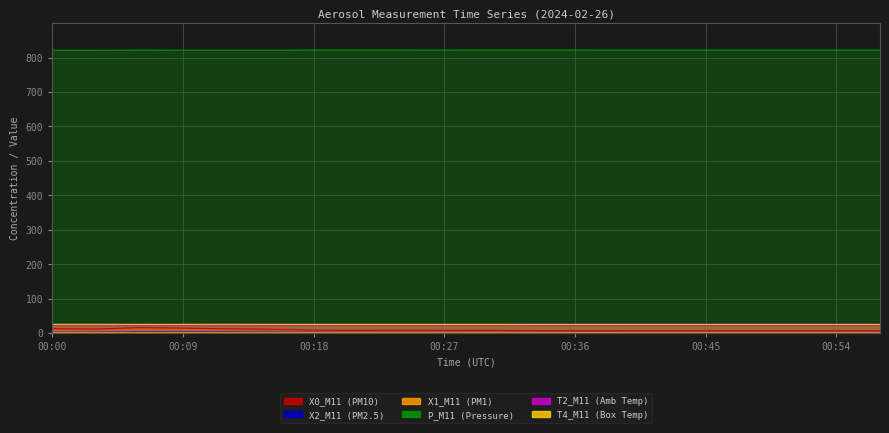

Reading left to right, what are all the values shown in this chart?

X0_M11 (PM10): 00:00=12.4	00:03=11.3	00:06=15.5	00:09=14.0	00:12=12.1	00:15=10.6	00:18=8.2	00:21=7.6	00:24=8.2	00:27=7.8	00:30=7.7	00:33=6.5	00:36=6.2	00:39=6.2	00:42=6.2	00:45=6.2	00:48=6.2	00:51=6.2	00:54=6.2	00:57=6.2
X2_M11 (PM2.5): 00:00=2.0	00:03=2.1	00:06=2.9	00:09=2.8	00:12=2.6	00:15=2.4	00:18=1.9	00:21=1.8	00:24=1.8	00:27=1.7	00:30=1.8	00:33=1.7	00:36=1.7	00:39=1.7	00:42=1.7	00:45=1.7	00:48=1.7	00:51=1.7	00:54=1.7	00:57=1.7
X1_M11 (PM1): 00:00=0.9	00:03=0.9	00:06=0.9	00:09=0.9	00:12=0.9	00:15=0.9	00:18=0.8	00:21=0.8	00:24=0.8	00:27=0.8	00:30=0.8	00:33=0.8	00:36=0.8	00:39=0.8	00:42=0.8	00:45=0.8	00:48=0.8	00:51=0.8	00:54=0.8	00:57=0.8
P_M11 (Pressure): 00:00=821.3	00:03=821.3	00:06=821.6	00:09=821.5	00:12=821.5	00:15=821.4	00:18=821.7	00:21=821.7	00:24=821.7	00:27=821.6	00:30=821.8	00:33=821.7	00:36=821.7	00:39=821.6	00:42=821.6	00:45=821.6	00:48=821.6	00:51=821.6	00:54=821.6	00:57=821.6
T2_M11 (Amb Temp): 00:00=22.6	00:03=22.6	00:06=22.6	00:09=22.6	00:12=22.5	00:15=22.5	00:18=22.5	00:21=22.5	00:24=22.5	00:27=22.5	00:30=22.4	00:33=22.4	00:36=22.4	00:39=22.4	00:42=22.4	00:45=22.4	00:48=22.4	00:51=22.4	00:54=22.4	00:57=22.4
T4_M11 (Box Temp): 00:00=25.1	00:03=25.1	00:06=25.0	00:09=25.0	00:12=25.1	00:15=25.0	00:18=25.0	00:21=25.0	00:24=25.0	00:27=25.0	00:30=25.0	00:33=24.9	00:36=24.9	00:39=24.9	00:42=24.9	00:45=24.9	00:48=24.9	00:51=24.9	00:54=24.9	00:57=24.9